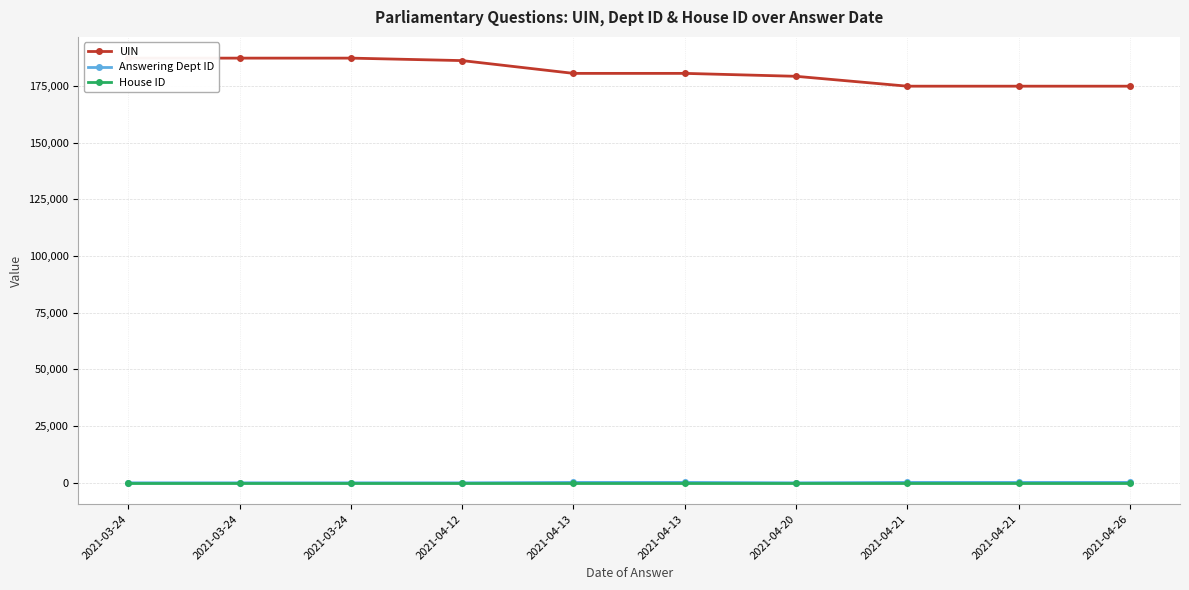

What is the label of the 1st point from the right?

2021-04-26